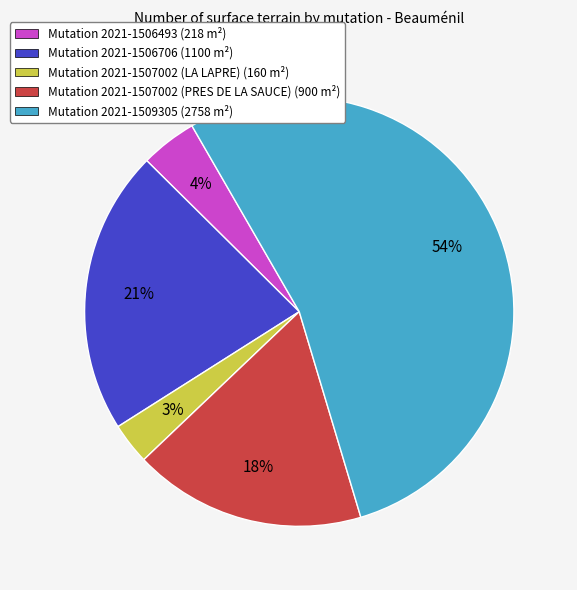

Is there any slice that represents more than half of the pie?

Yes